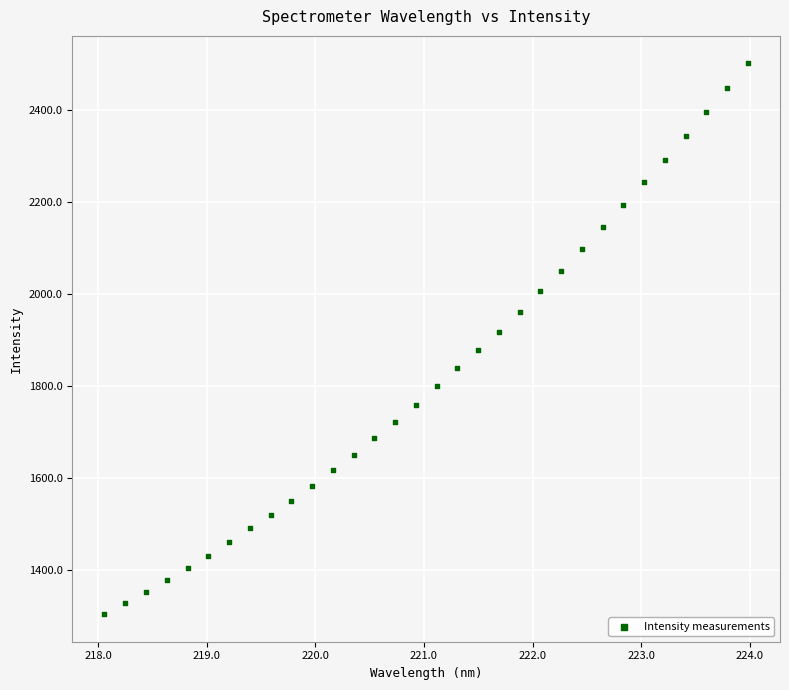

What is the range of Y values (max minus min)?

1198.5